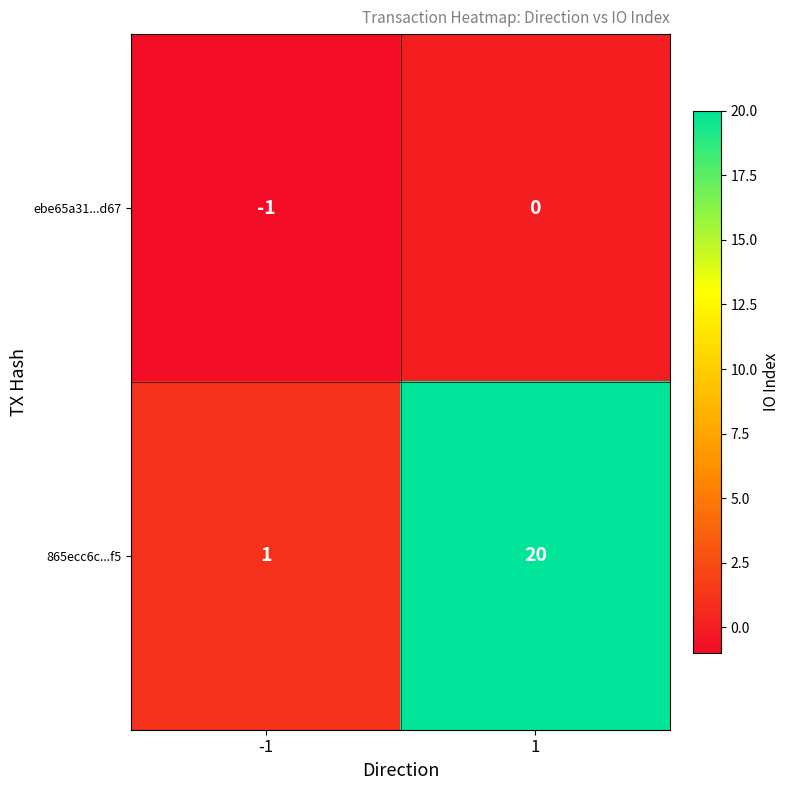

What is the greatest value displayed?

20